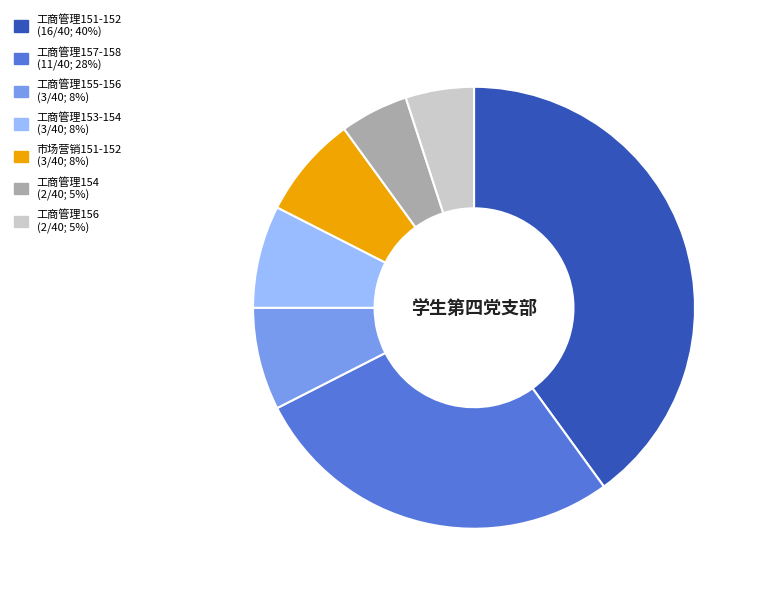

What is the ratio of the value at 工商管理156 to the value at 工商管理153-154?

0.7